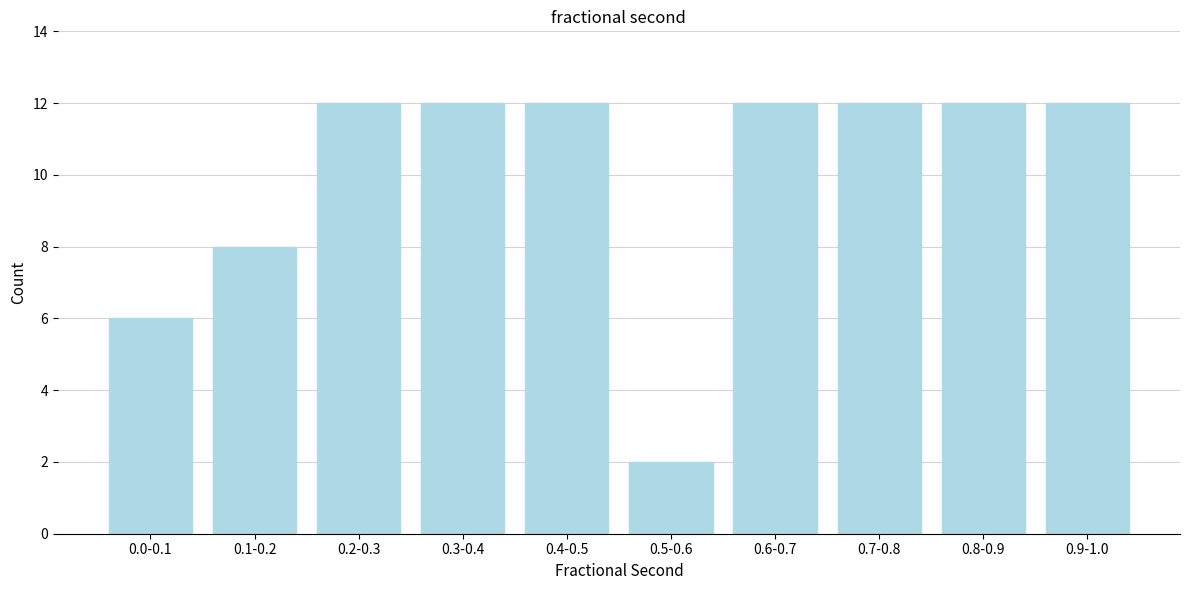

Reading left to right, what are all the values shown in this chart?

0.0-0.1=6	0.1-0.2=8	0.2-0.3=12	0.3-0.4=12	0.4-0.5=12	0.5-0.6=2	0.6-0.7=12	0.7-0.8=12	0.8-0.9=12	0.9-1.0=12